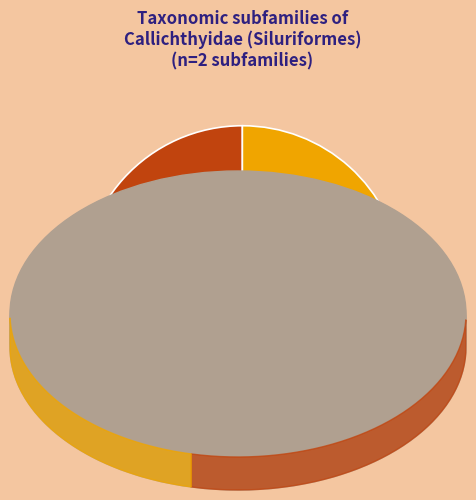

Is it true that Corydoradinae is 41% of the pie?

False